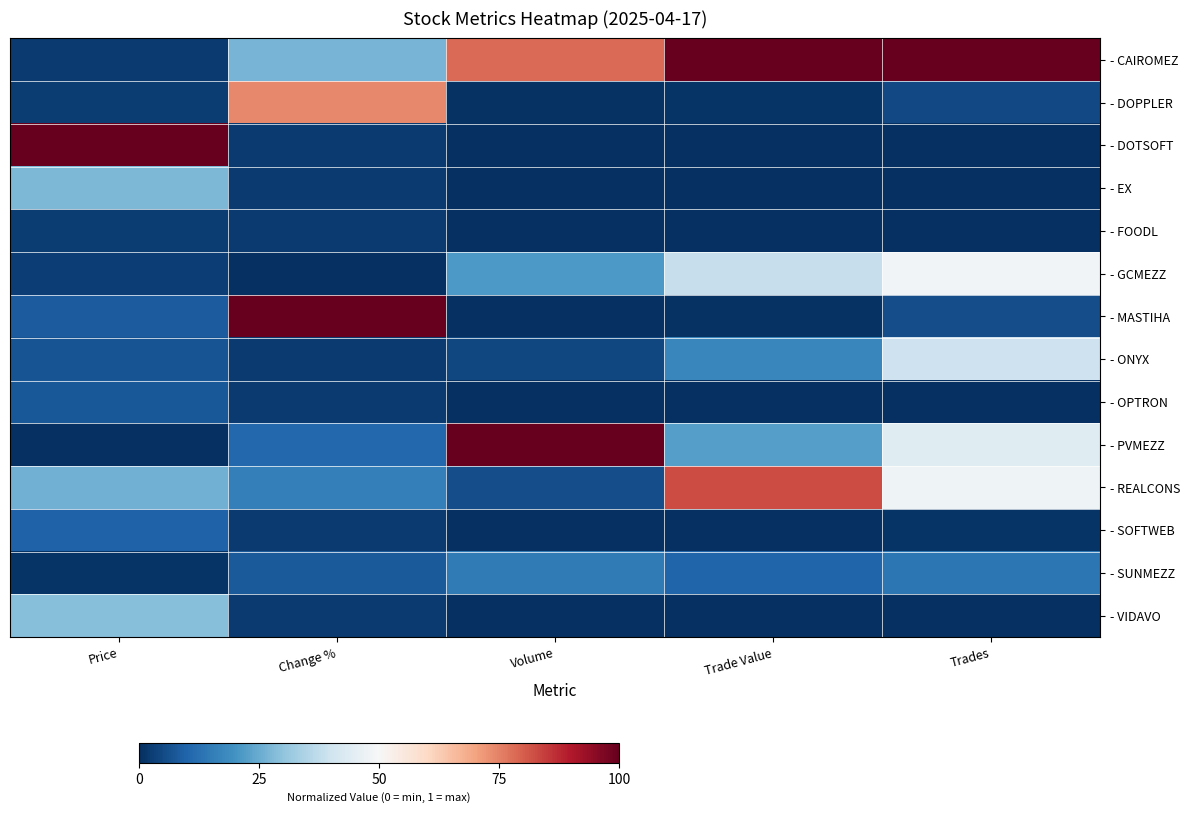

What is the greatest value displayed?

1.0